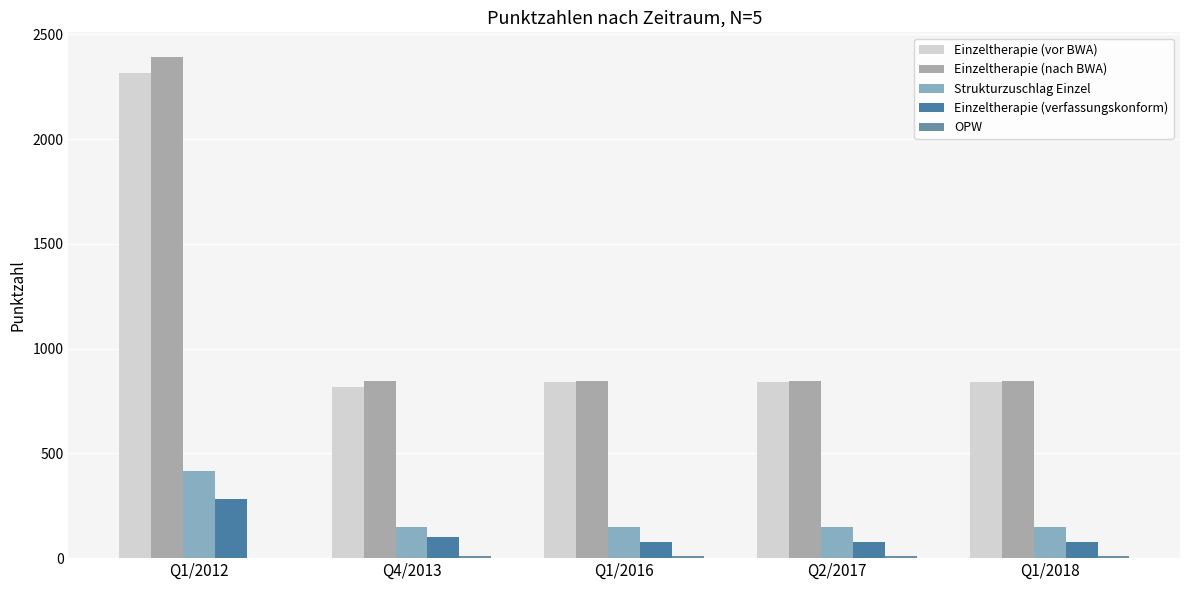

How many categories are shown in the chart?

5